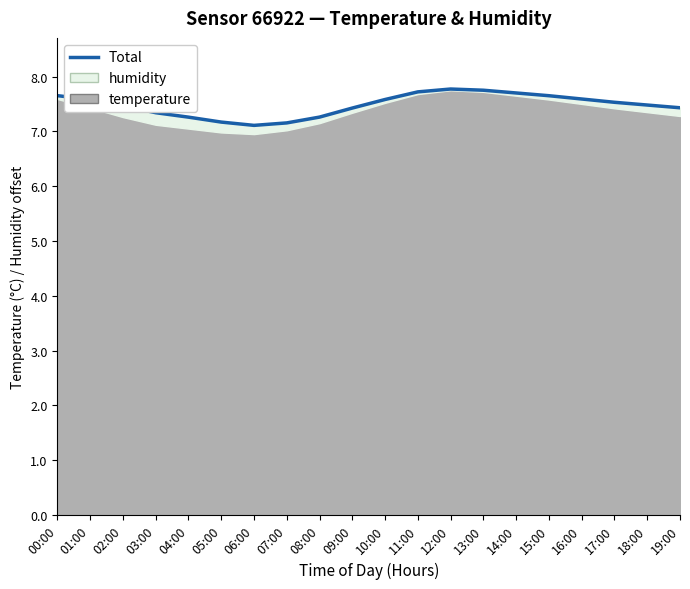

What is the label of the 3rd point from the left?

02:00